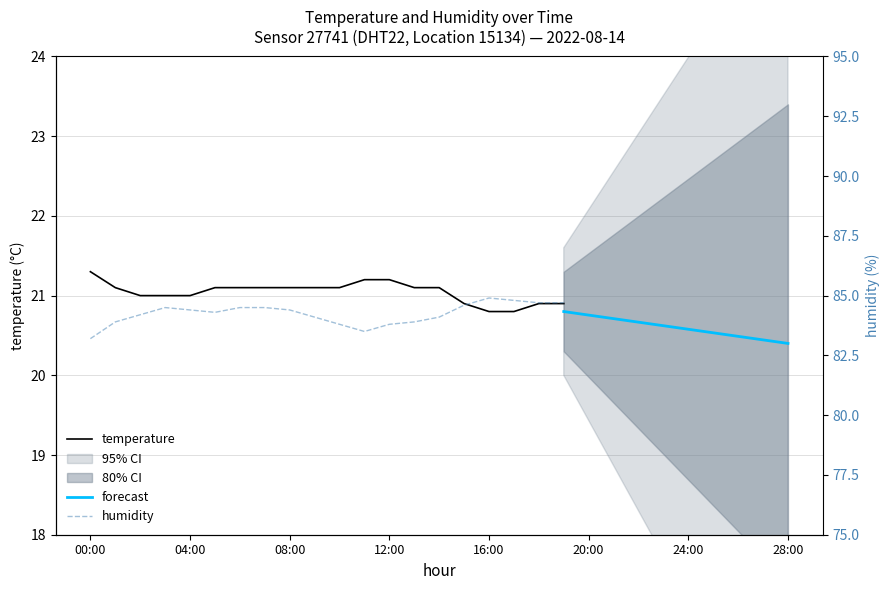

What is the difference between the second highest and minimum values in the humidity series?

1.6